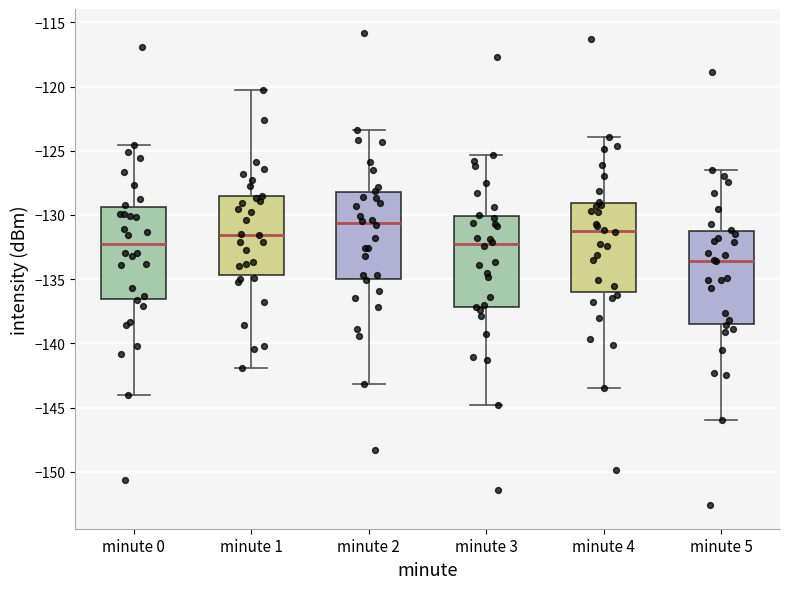

Reading left to right, read every box against the y-axis: the position of its median line, the range the box covers, and the ends of its whiskers. The values are not printed on the chart, so give them approximately, as read against the axis.

minute 0: median -132.5, box -136.5 to -129.5, whiskers -144.0 to -124.5
minute 1: median -131.5, box -134.5 to -128.5, whiskers -142.0 to -120.5
minute 2: median -130.5, box -135.0 to -128.0, whiskers -143.0 to -123.5
minute 3: median -132.0, box -137.0 to -130.0, whiskers -145.0 to -125.5
minute 4: median -131.0, box -136.0 to -129.0, whiskers -143.5 to -124.0
minute 5: median -133.5, box -138.5 to -131.5, whiskers -146.0 to -126.5